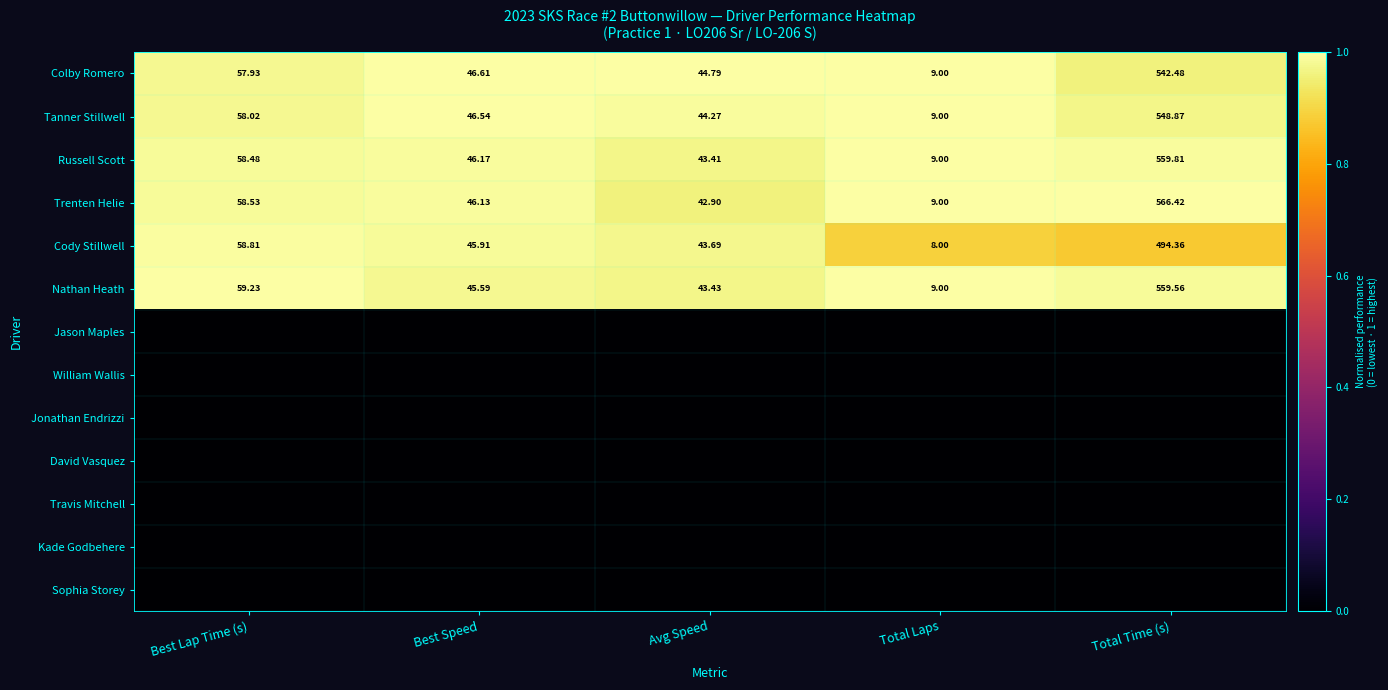

Is it true that Nathan Heath equals 0.2 at Avg Speed?

False